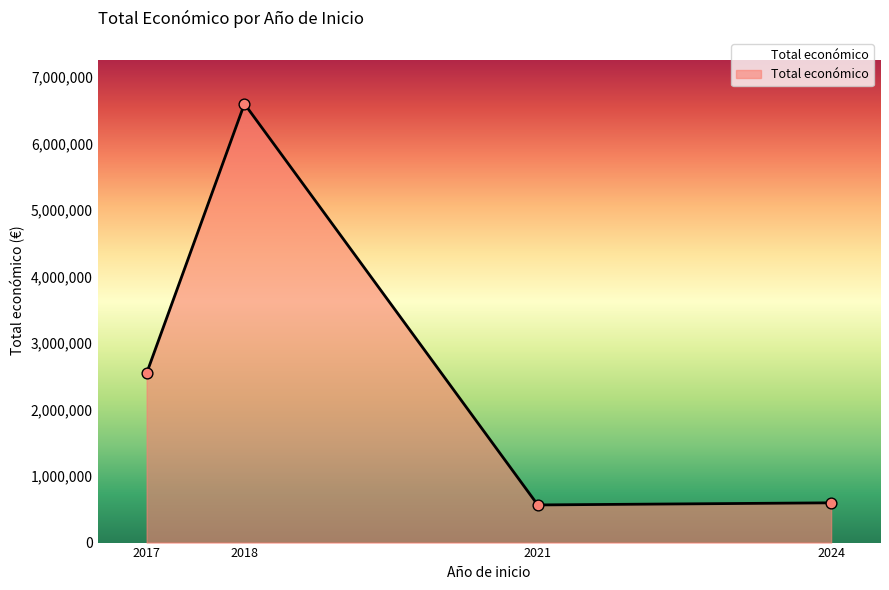

Approximately how many times larger is the value at 2017 compared to 2018?

0.4